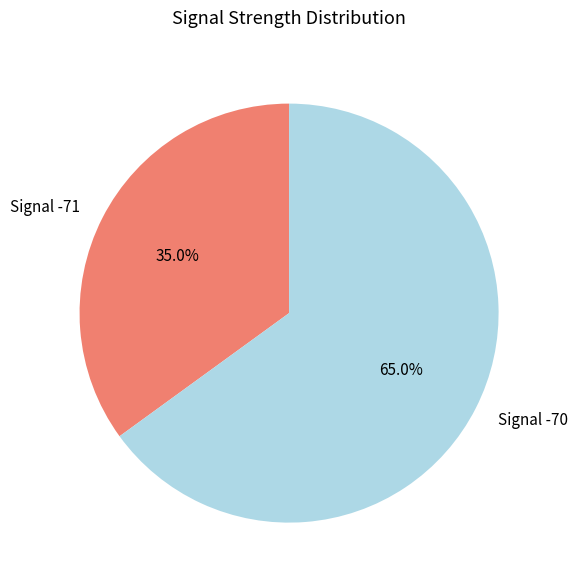

Rank the categories by value from highest to lowest.

Signal -70, Signal -71